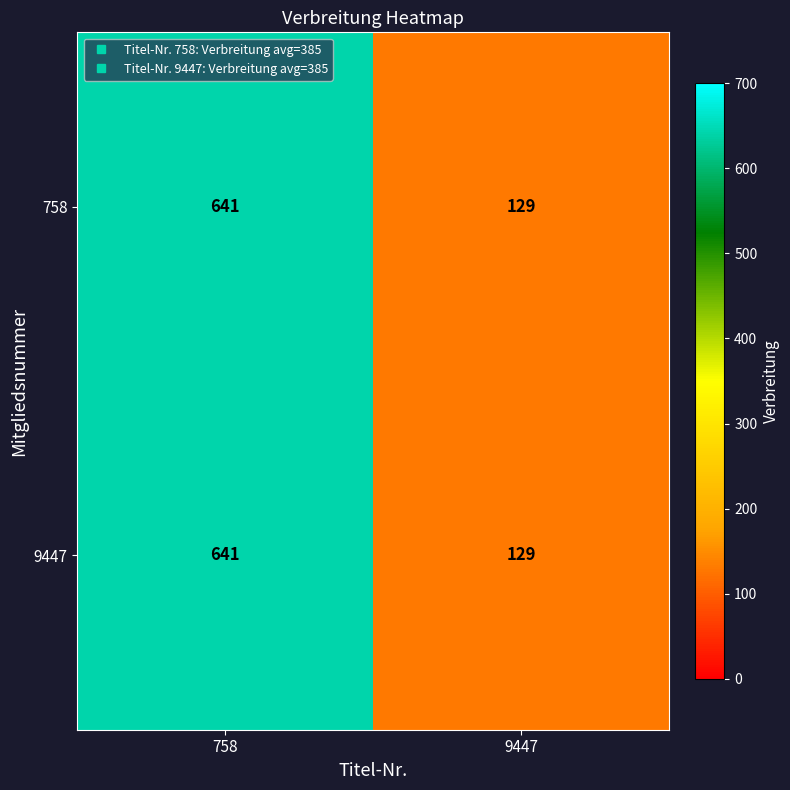

The 758 series shows 46 at 9447. True or false?

False